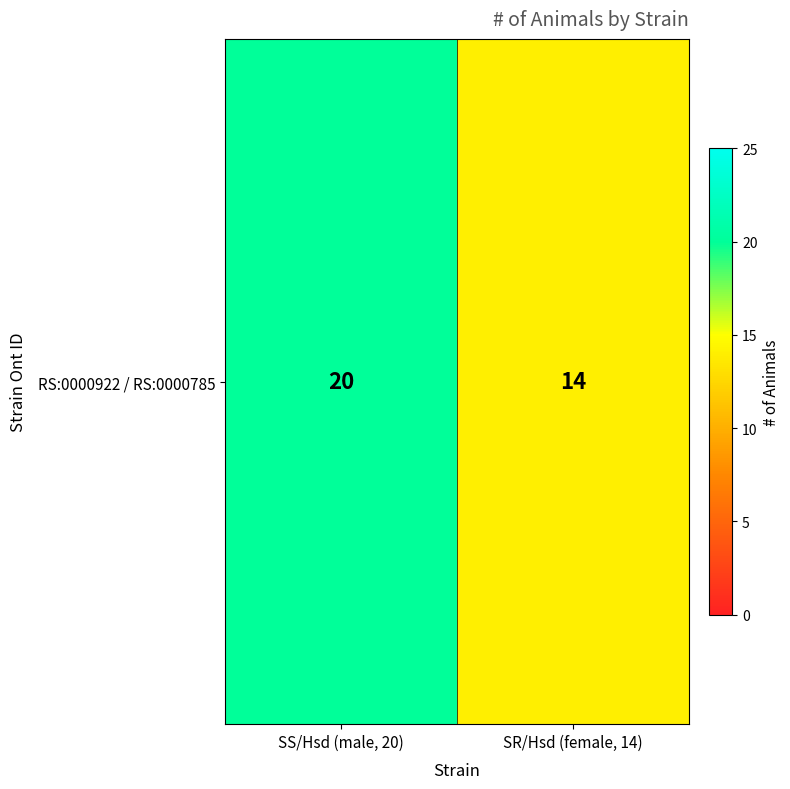

Reading left to right, what are all the values shown in this chart?

SS/Hsd (male, 20)=20	SR/Hsd (female, 14)=14